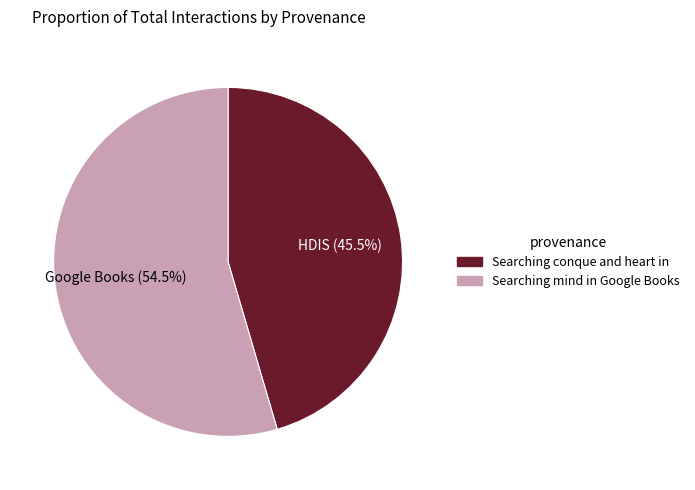

Does any single category account for the majority?

Yes